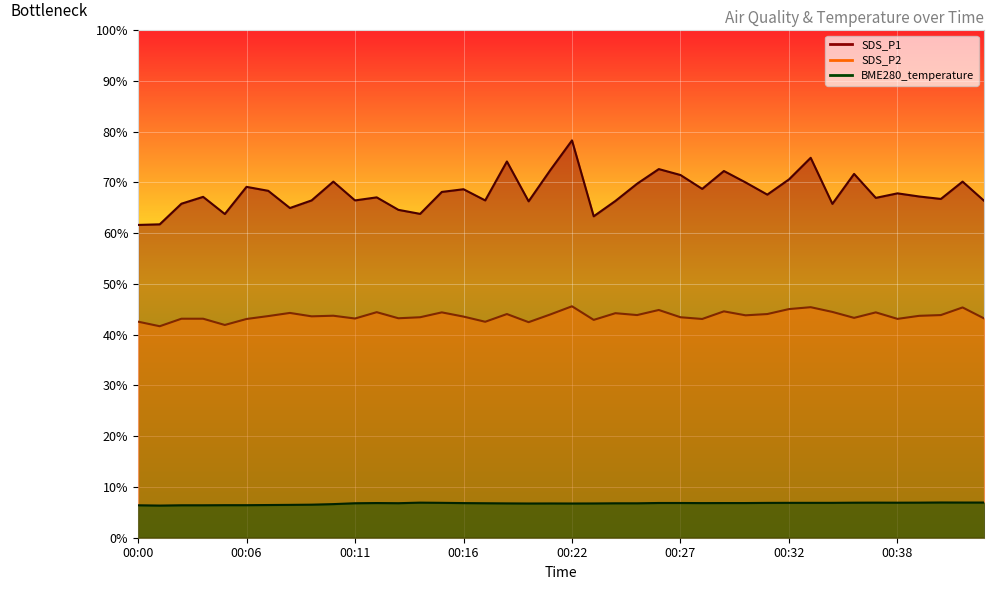

Between 00:05 and 00:23, which is larger?

00:05